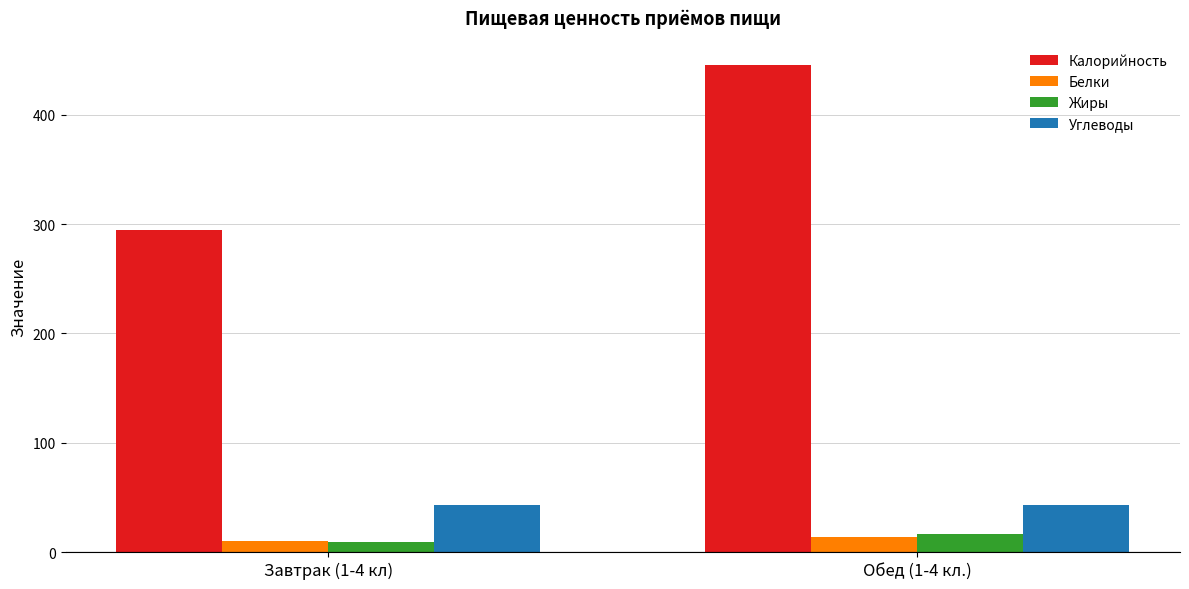

List the labels in order of Калорийность value, smallest first.

Завтрак (1-4 кл), Обед (1-4 кл.)